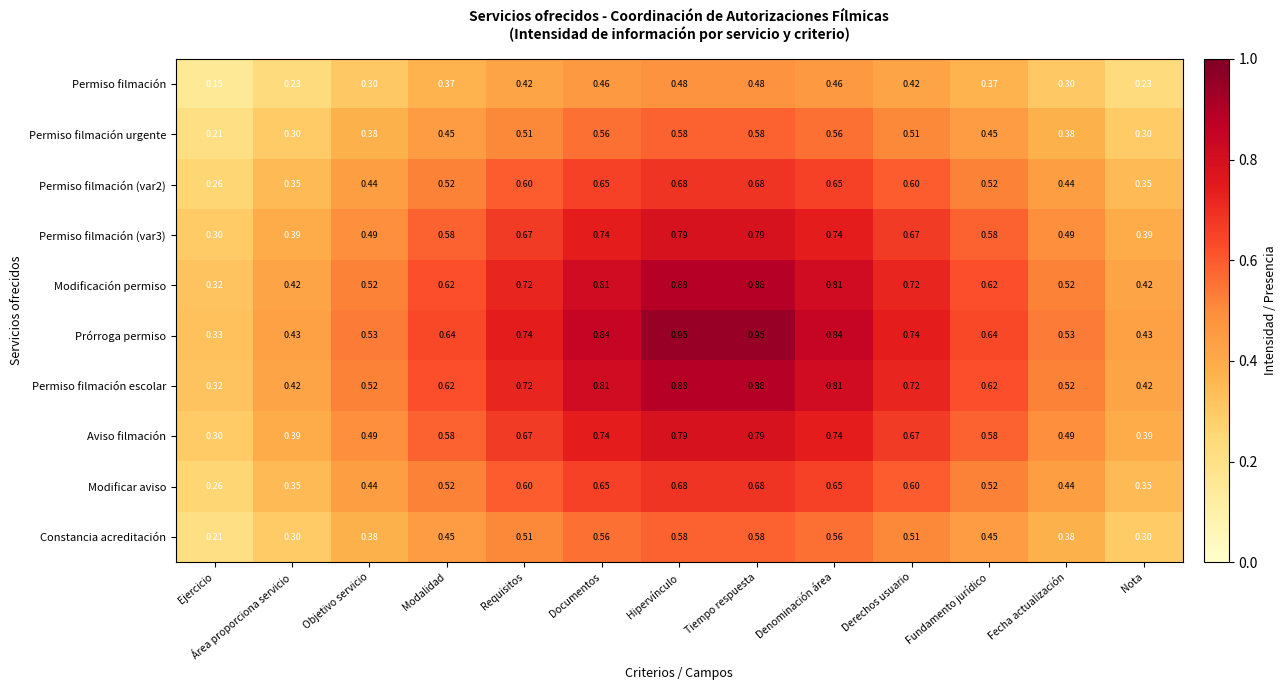

At which label does Aviso filmación reach its minimum?

Ejercicio